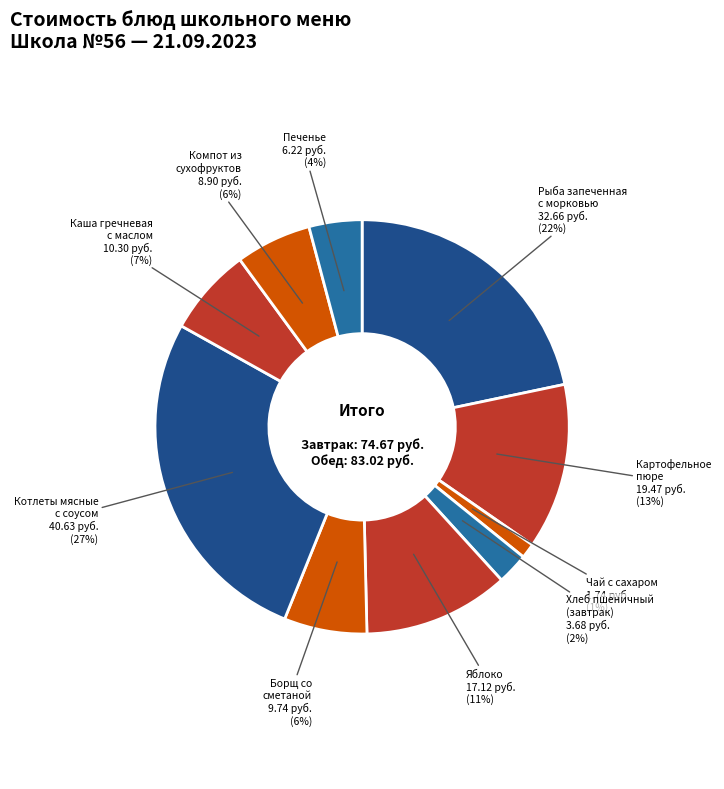

How many slices are in this pie chart?

10